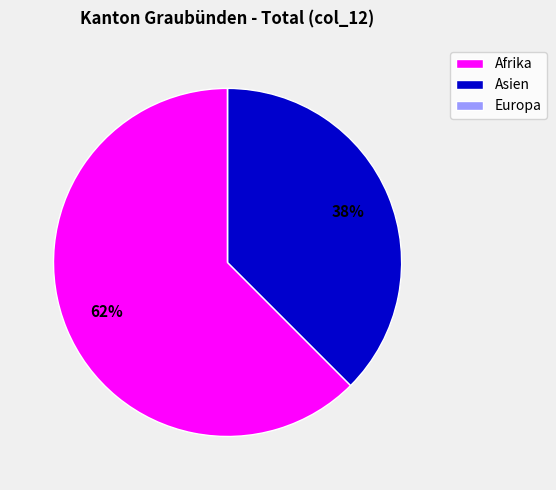

Is it true that Asien is 45% of the pie?

False